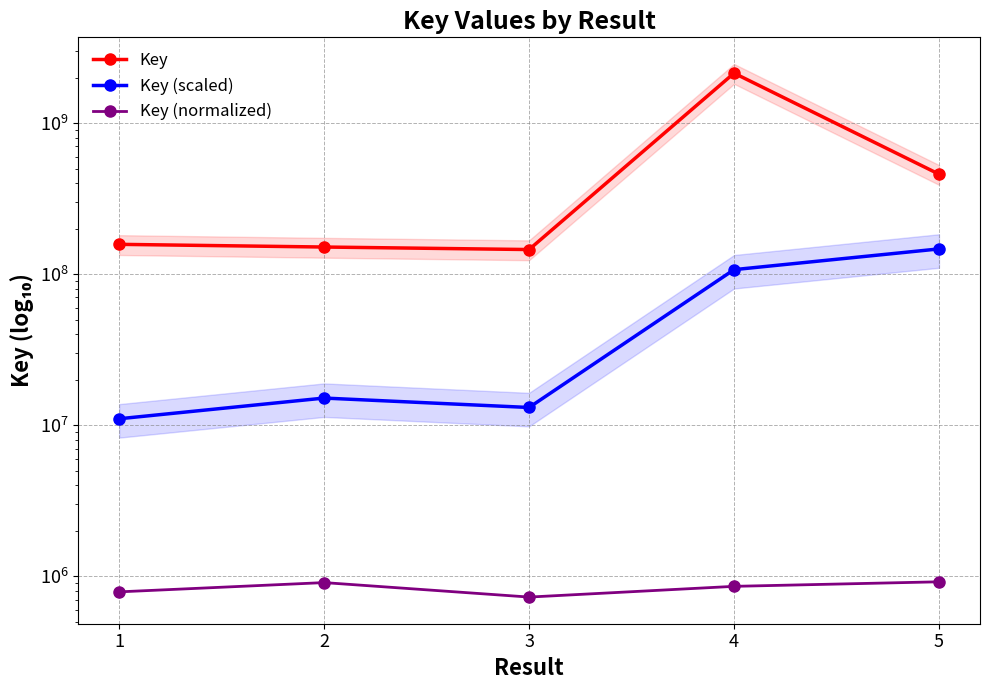

The Key (normalized) series shows 906535.2 at 2. True or false?

True